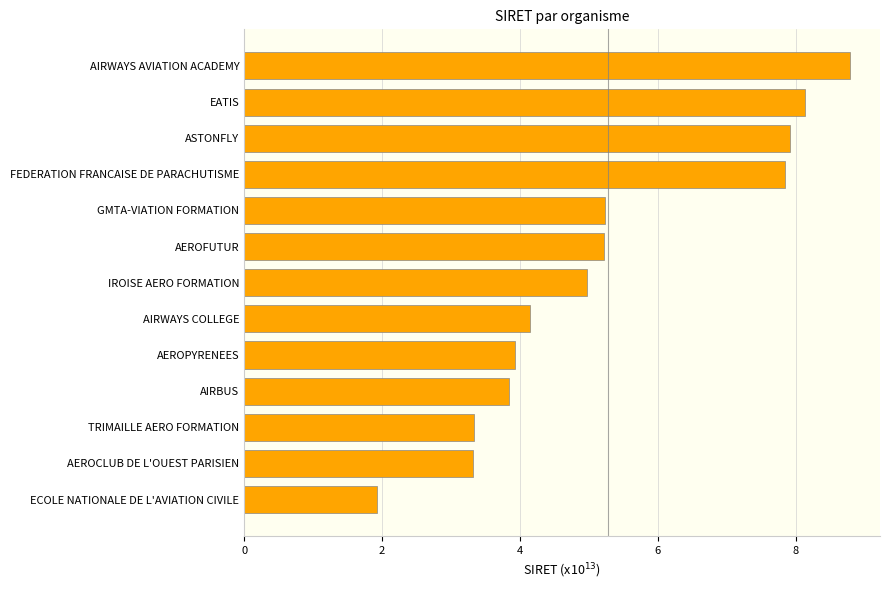

What is the approximate value at FEDERATION FRANCAISE DE PARACHUTISME?

7.8